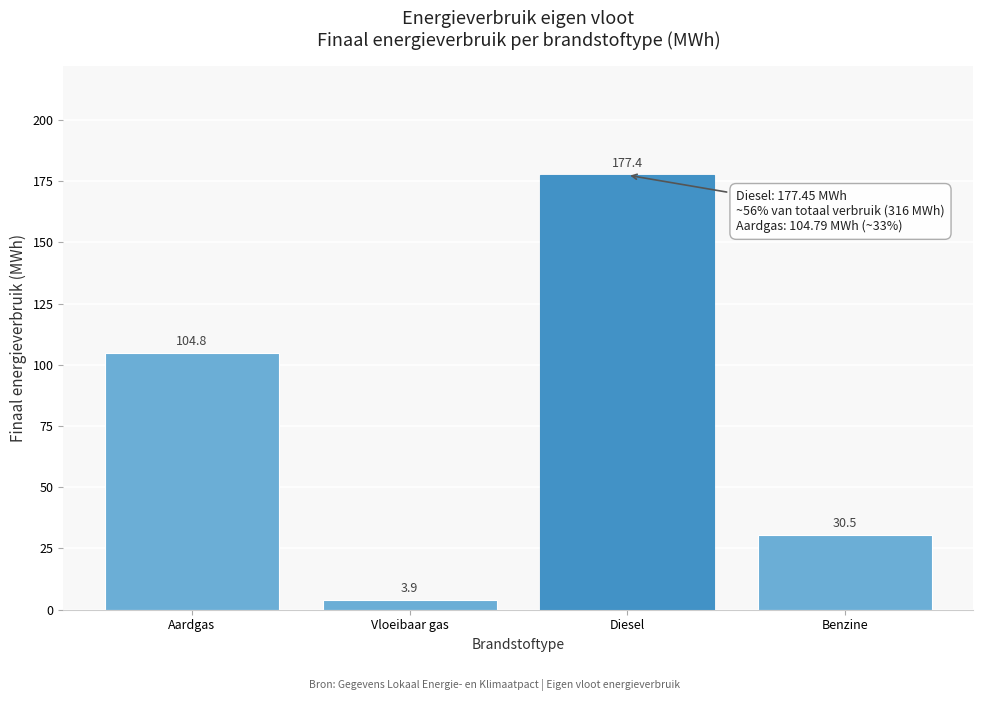

Reading left to right, what are all the values shown in this chart?

104.8	3.9	177.4	30.5